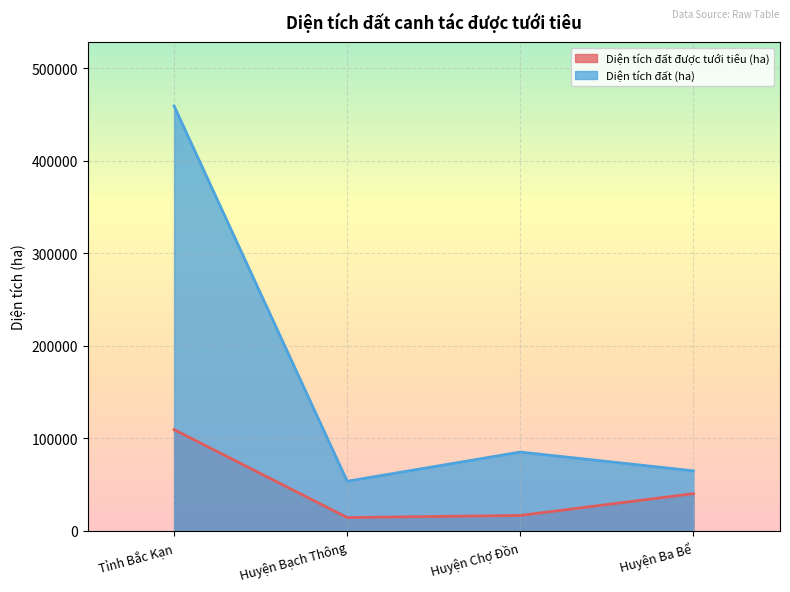

At how many categories does at least one series exceed 211445?

1